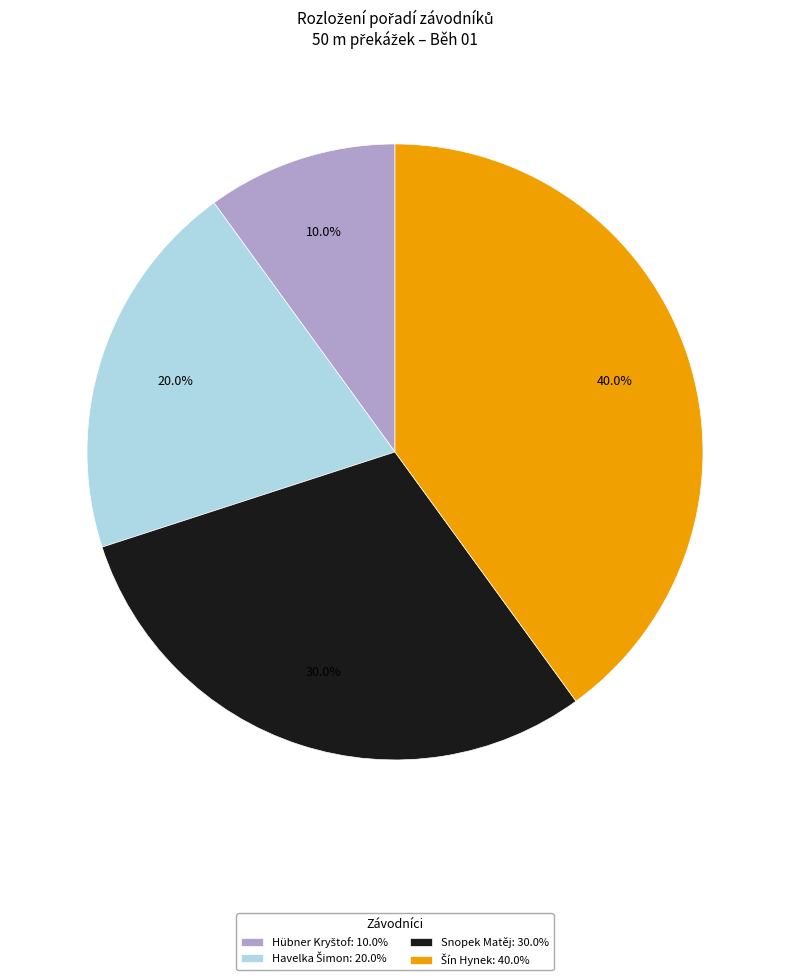

To the nearest percent, what is the difference between the largest and smallest slice percentages?

30%